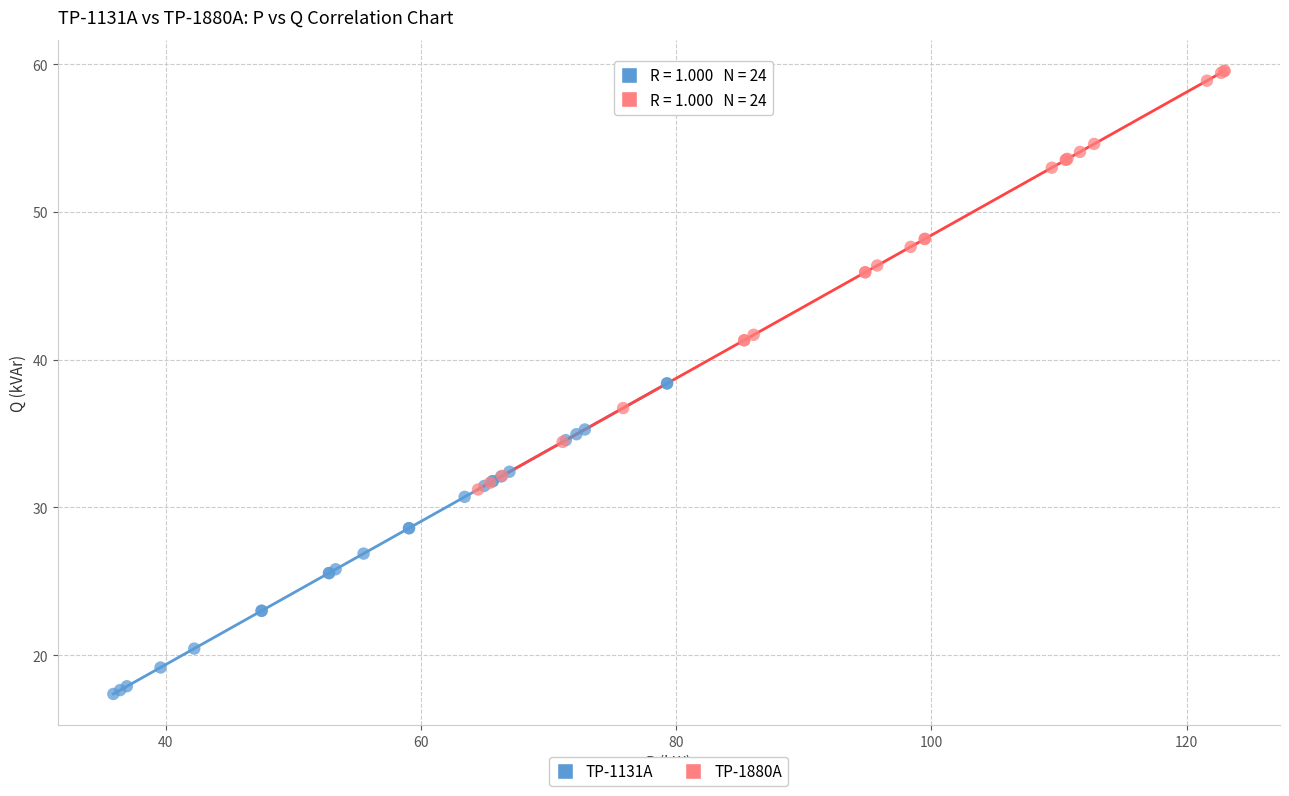

Which series contains the lowest Y value?

TP-1131A